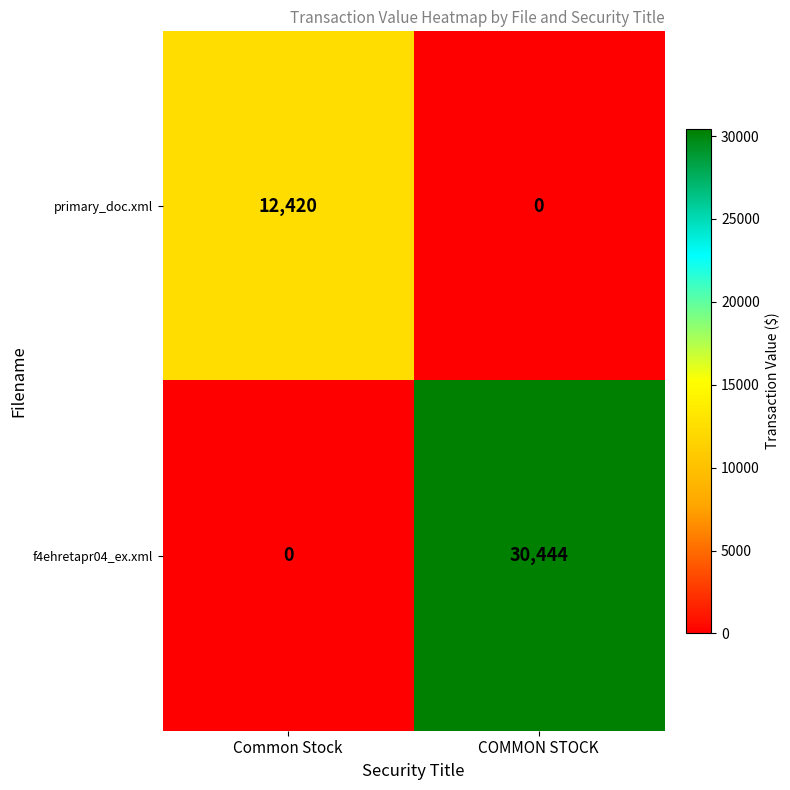

The value of primary_doc.xml at COMMON STOCK is 7923. True or false?

False